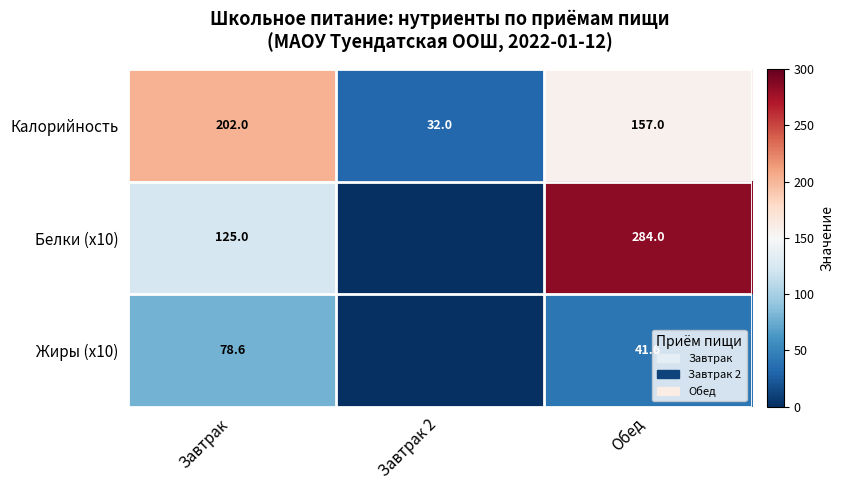

Which category has the highest value in the Калорийность series?

Завтрак